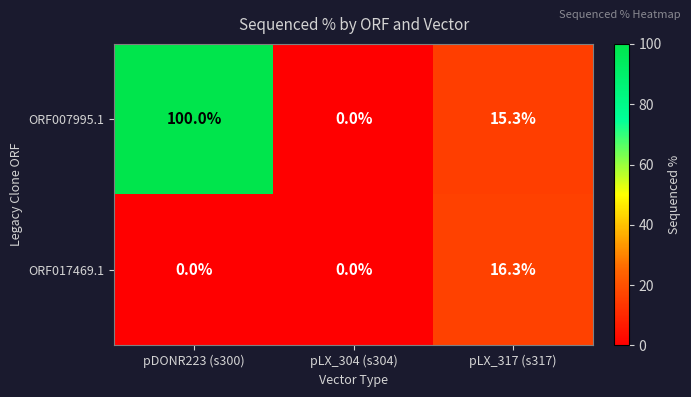

Which category has the highest value across all series?

pDONR223 (s300)